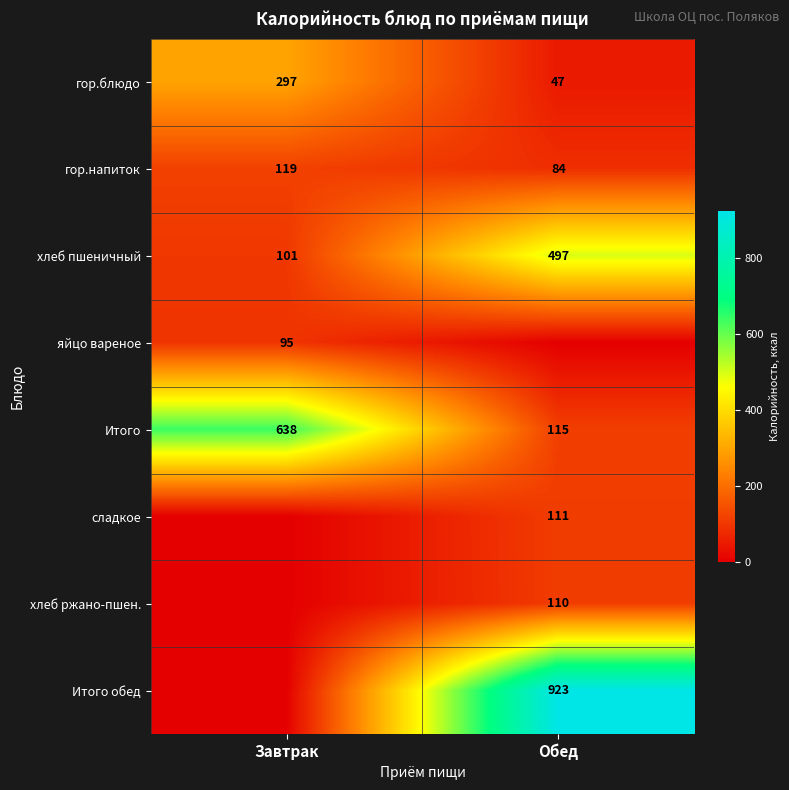

What is the average value of the гор.блюдо series?

172